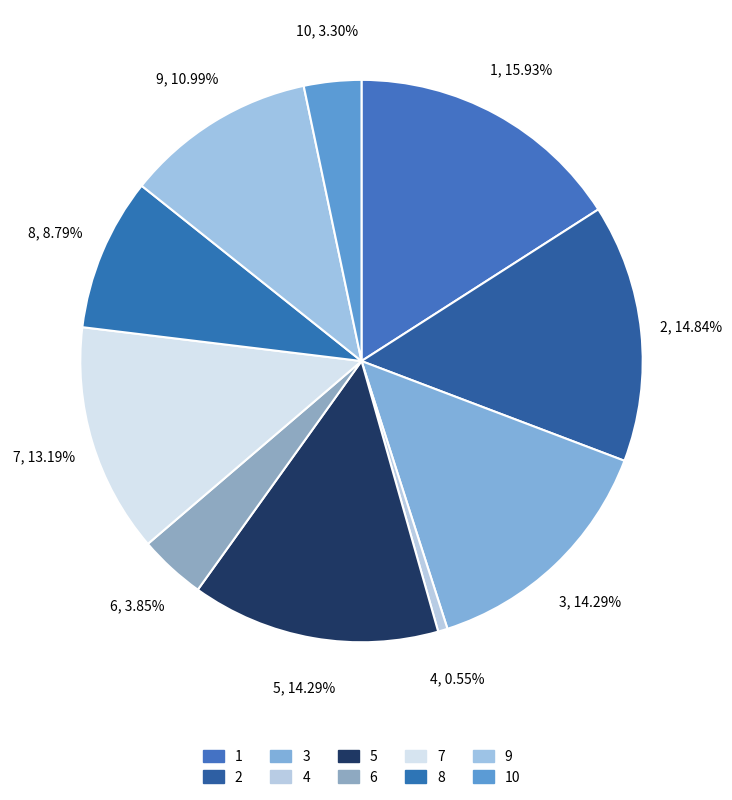

To the nearest percent, what percentage of the pie is 6?

4%